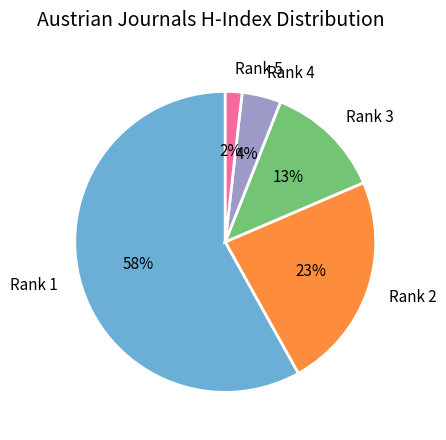

How many segments does this pie chart have?

5